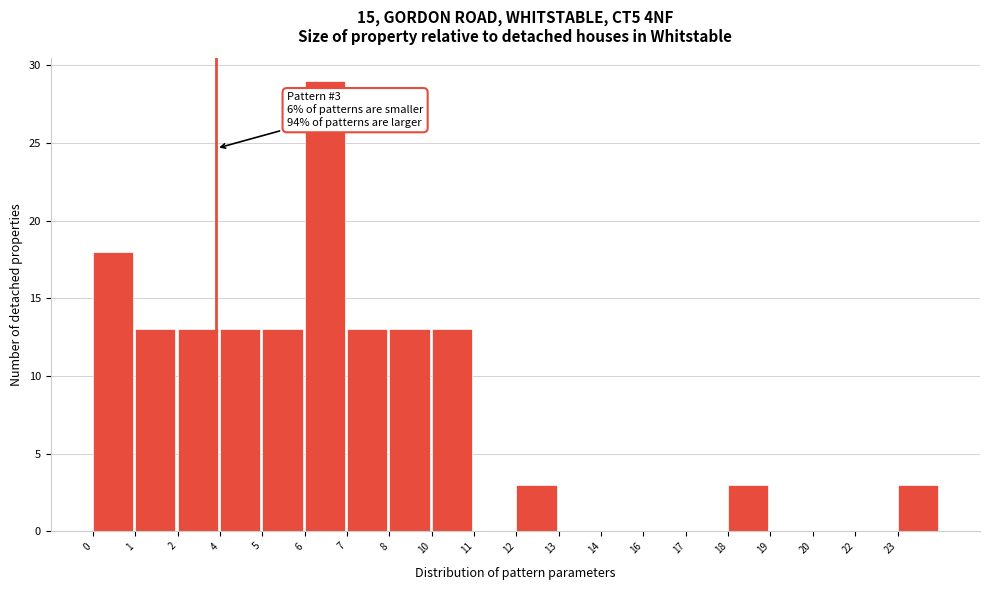

What is the change in value from 7 to 13?

-13